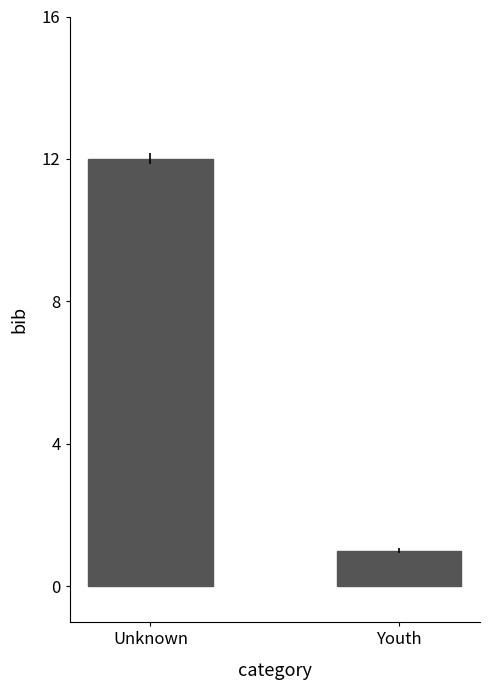

What position from the right is Youth?

1